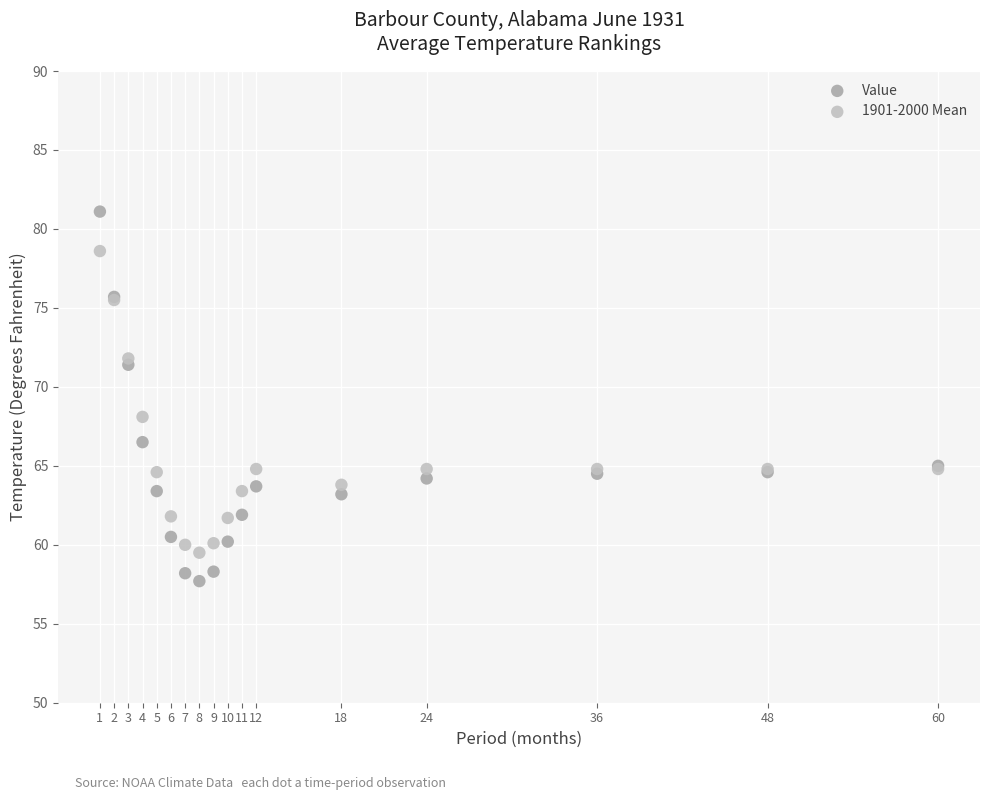

In the 1901-2000 Mean series, what Y value is closest to 69?

68.1